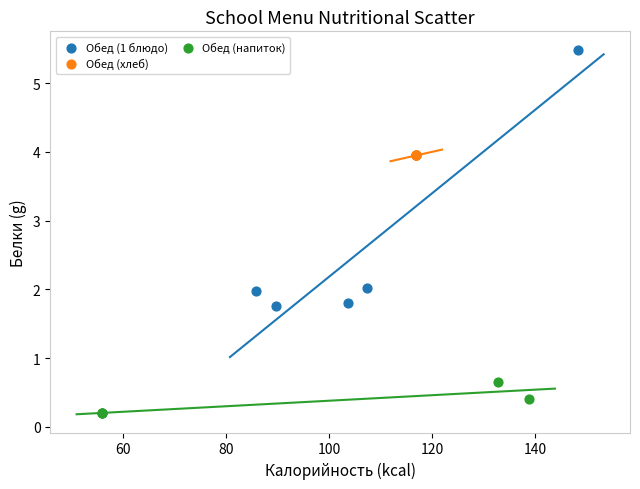

Which series reaches the maximum Y coordinate?

Обед (1 блюдо)